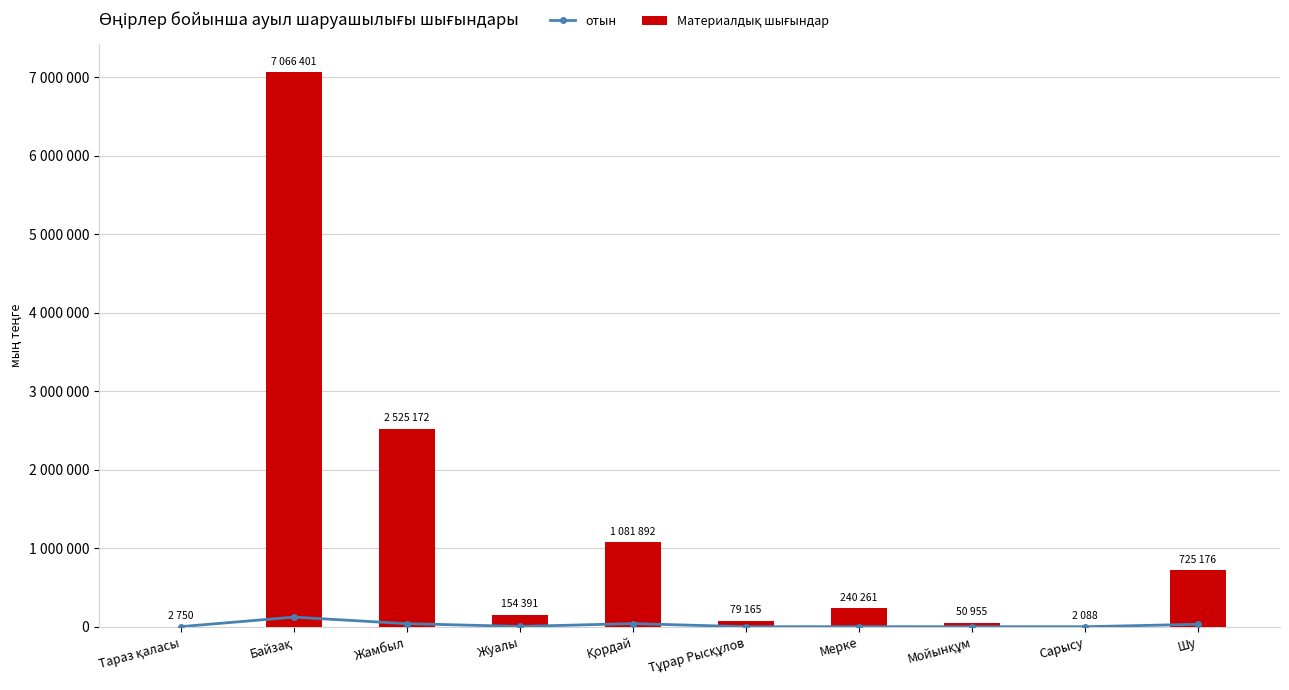

What position from the left is Жамбыл?

3